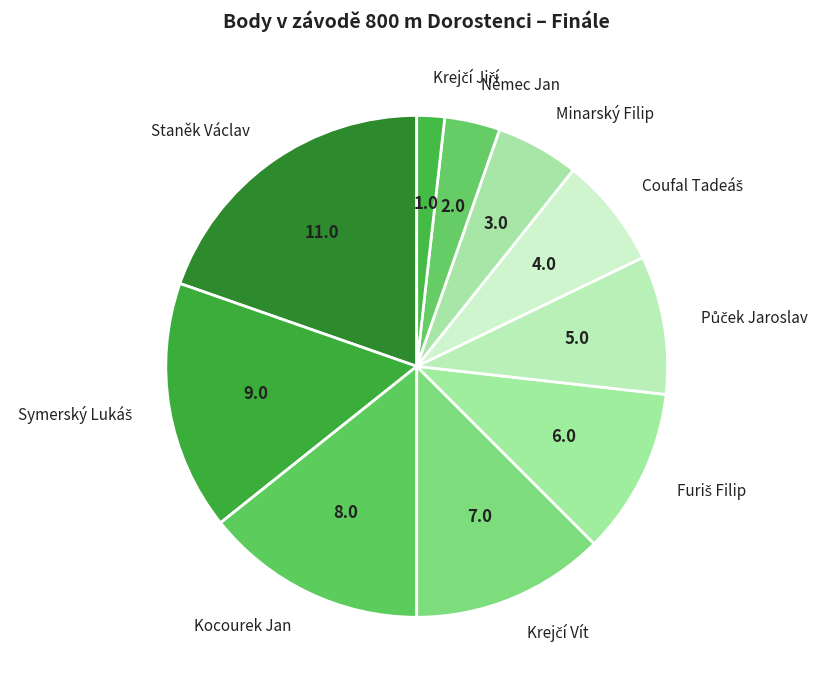

How many slices are in this pie chart?

10